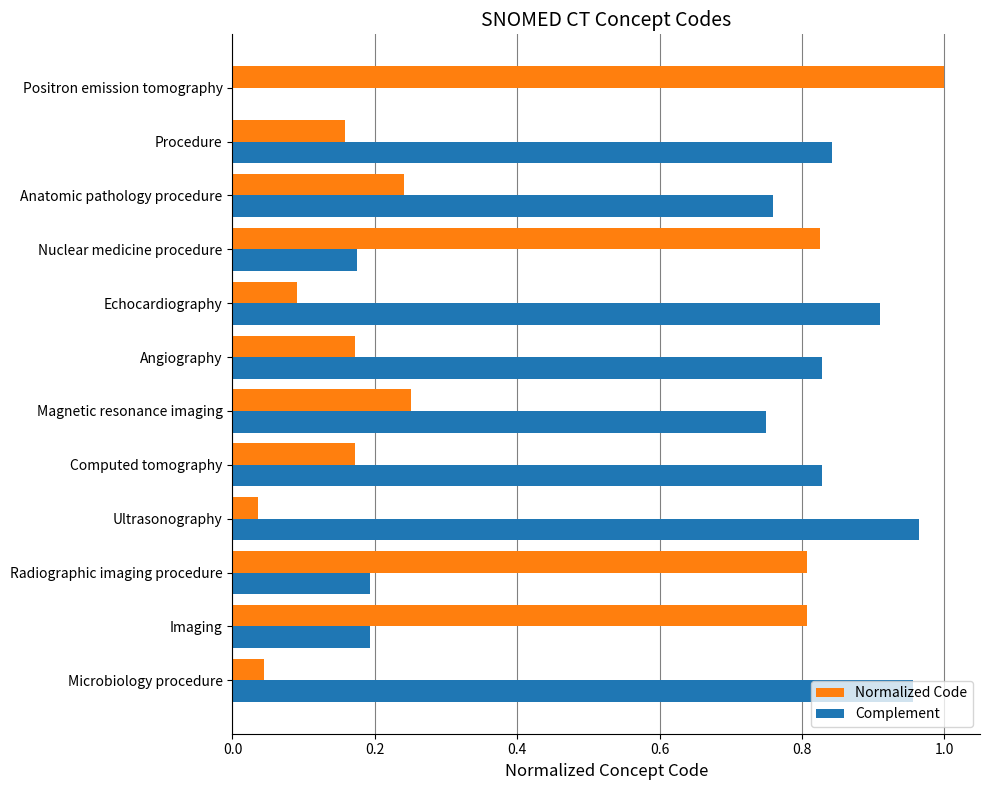

At which category does the chart reach its peak across all series?

Positron emission tomography